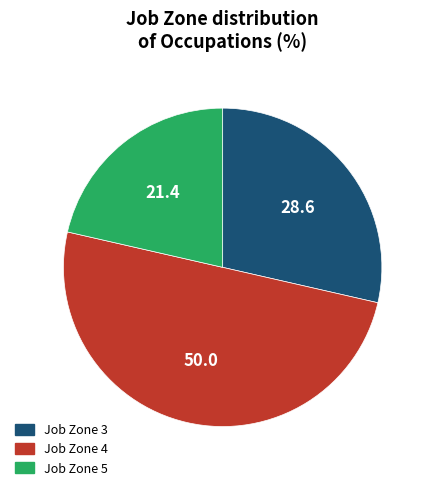

Rank the categories by value from lowest to highest.

Job Zone 5, Job Zone 3, Job Zone 4